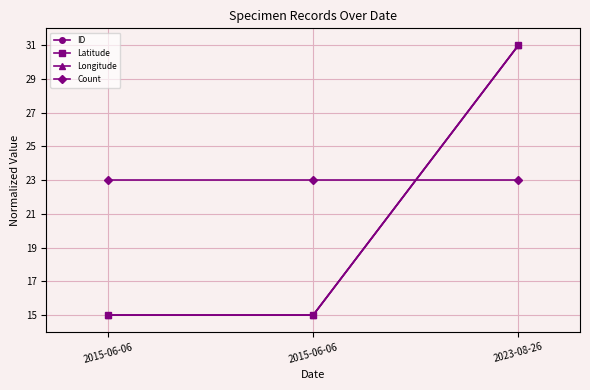

Rank the series at 2015-06-06 from highest to lowest value.

Count, ID, Latitude, Longitude